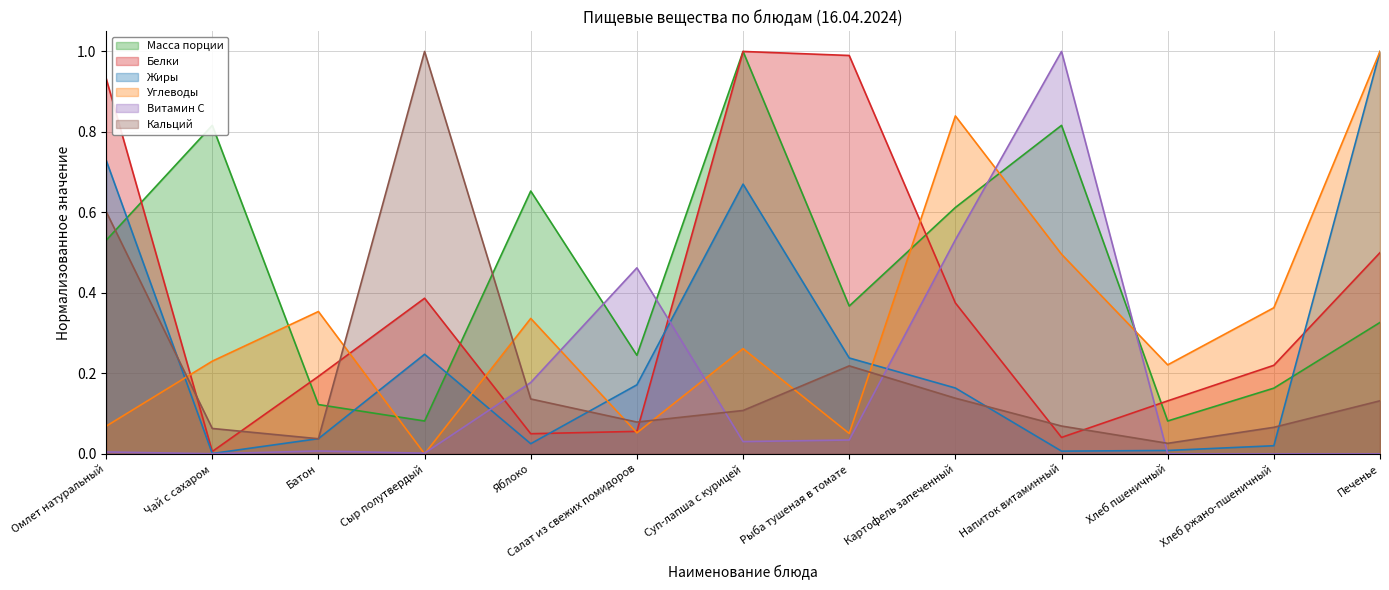

Reading left to right, list all the values displayed in this chart.

Масса порции: 0.5	0.8	0.1	0.1	0.7	0.2	1.0	0.4	0.6	0.8	0.1	0.2	0.3
Белки: 0.9	0.0	0.2	0.4	0.0	0.1	1.0	1.0	0.4	0.0	0.1	0.2	0.5
Жиры: 0.7	0.0	0.0	0.2	0.0	0.2	0.7	0.2	0.2	0.0	0.0	0.0	1.0
Углеводы: 0.1	0.2	0.4	0.0	0.3	0.1	0.3	0.1	0.8	0.5	0.2	0.4	1.0
Витамин С: 0.0	0.0	0.0	0.0	0.2	0.5	0.0	0.0	0.5	1.0	0.0	0.0	0.0
Кальций: 0.6	0.1	0.0	1.0	0.1	0.1	0.1	0.2	0.1	0.1	0.0	0.1	0.1